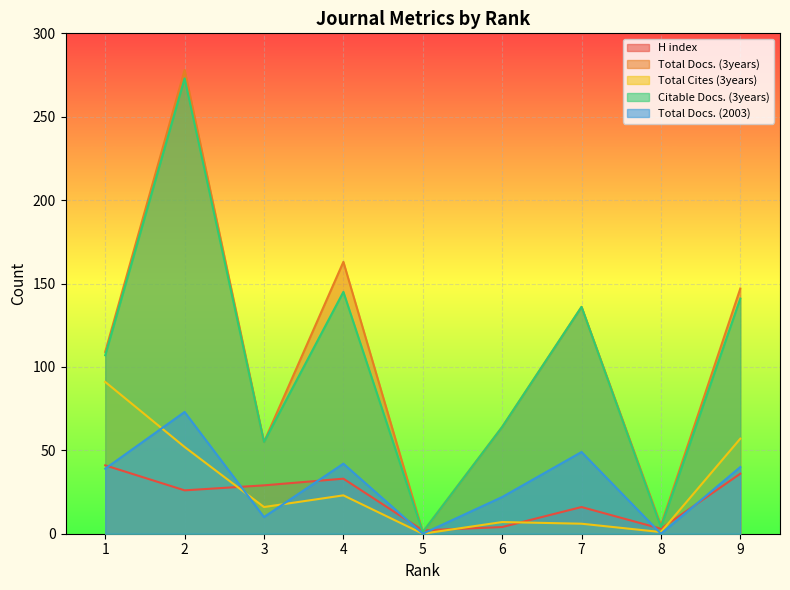

At which category does the chart reach its minimum across all series?

5